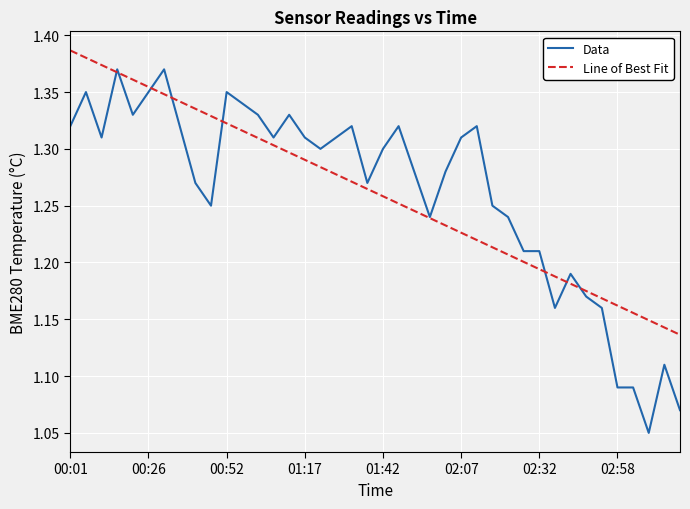

Which series has the largest range (max minus min)?

Data